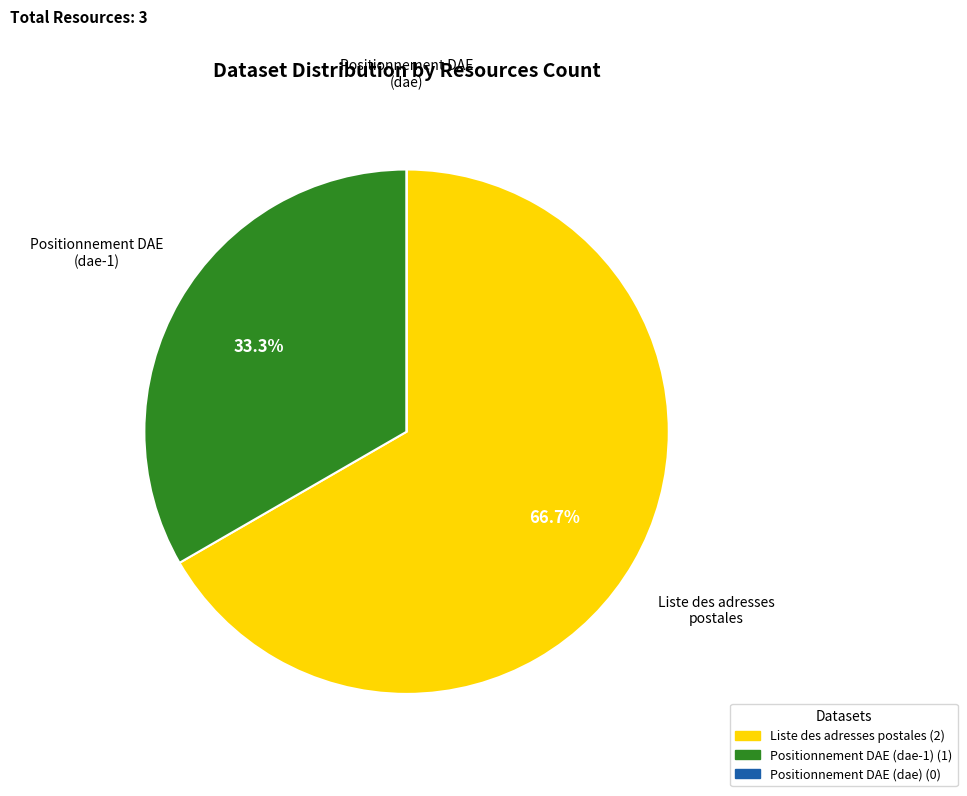

Combined, what portion of the pie is Positionnement DAE (dae-1) and Liste des adresses postales?

100.0%